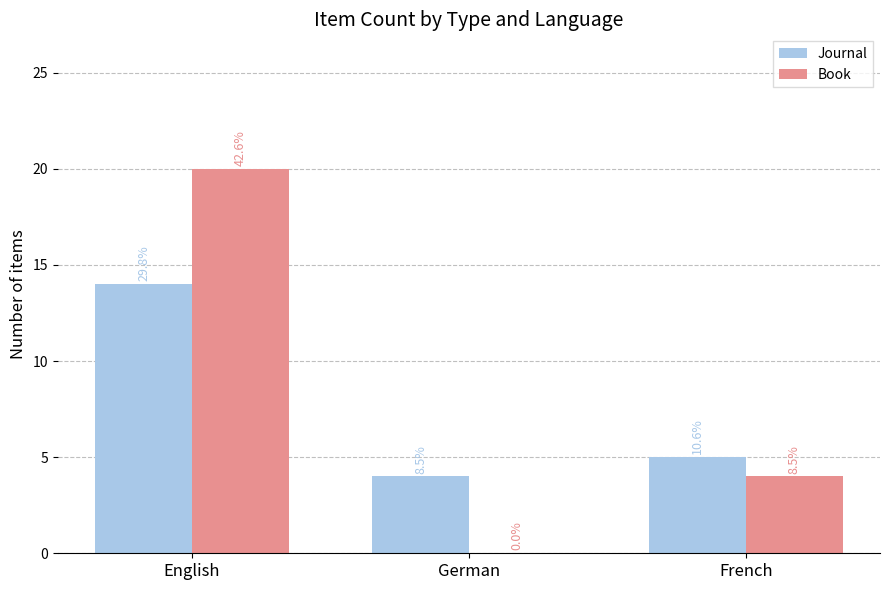

True or false: Book has a value of 0 at German.

True